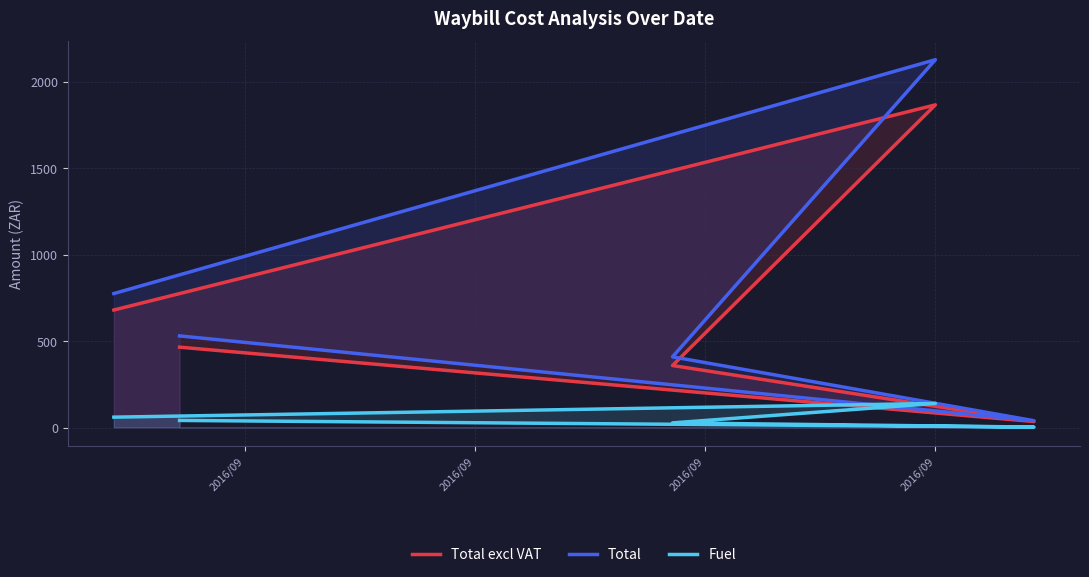

Which series changed the most between 2016/09 and 2016/09?

Total